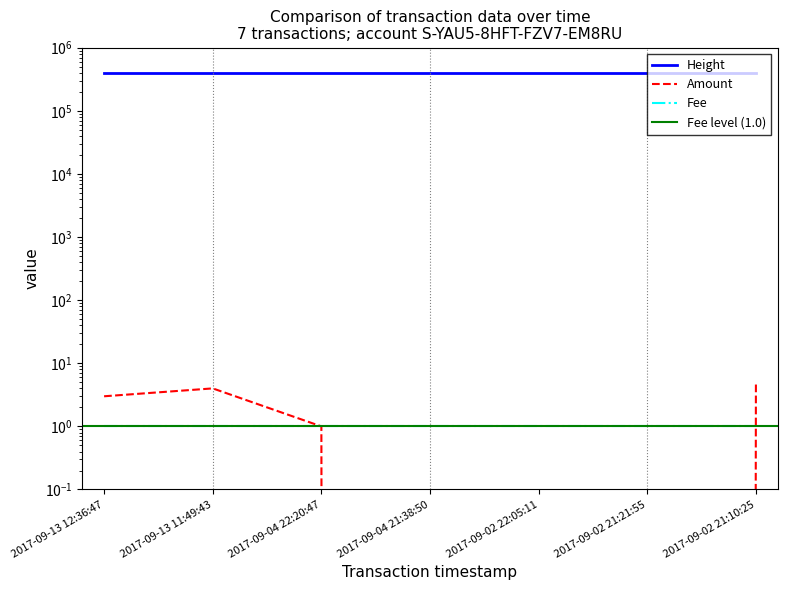

Reading left to right, list all the values displayed in this chart.

Height: 403355	403342	400284	400274	399561	399554	399551
Amount: 3	4	1	0	0	0	5